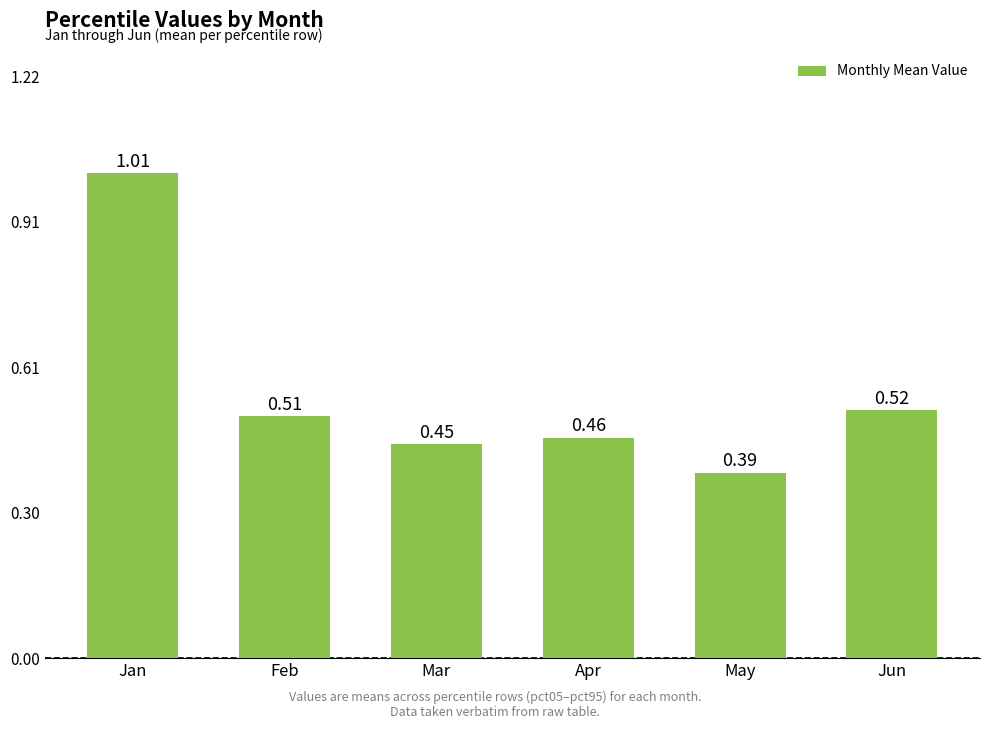

Which category has the highest value across all series?

Jan